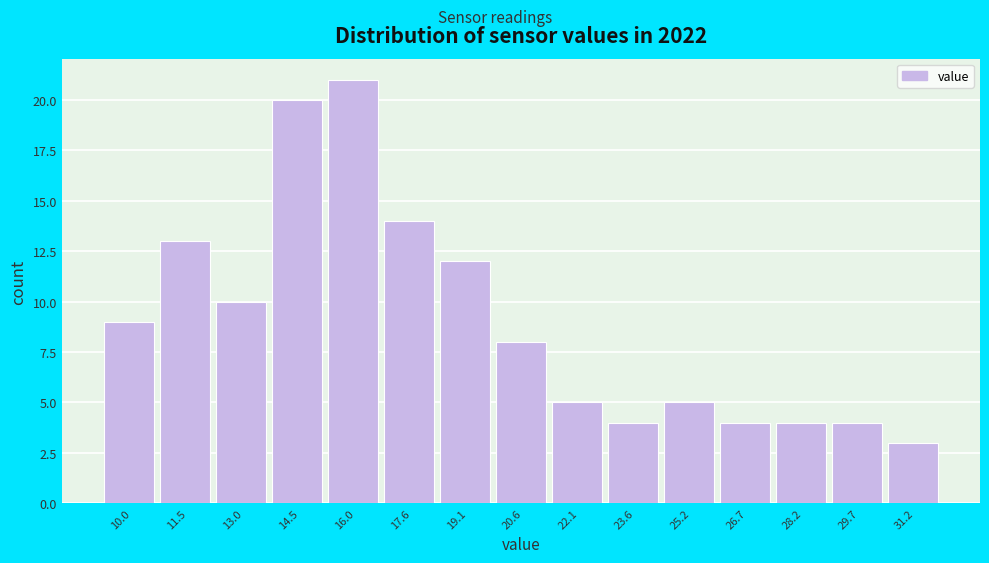

How tall is the bar that spans 19.84 to 21.36 on the x-axis? Neither the bar edges nor the heights are printed on the chart, so give them approximately, as read against the axes.

8